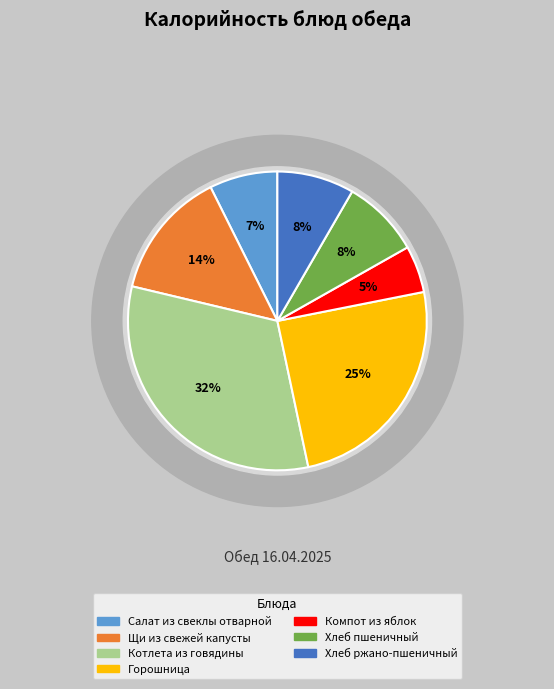

Is there a majority slice in this chart?

No